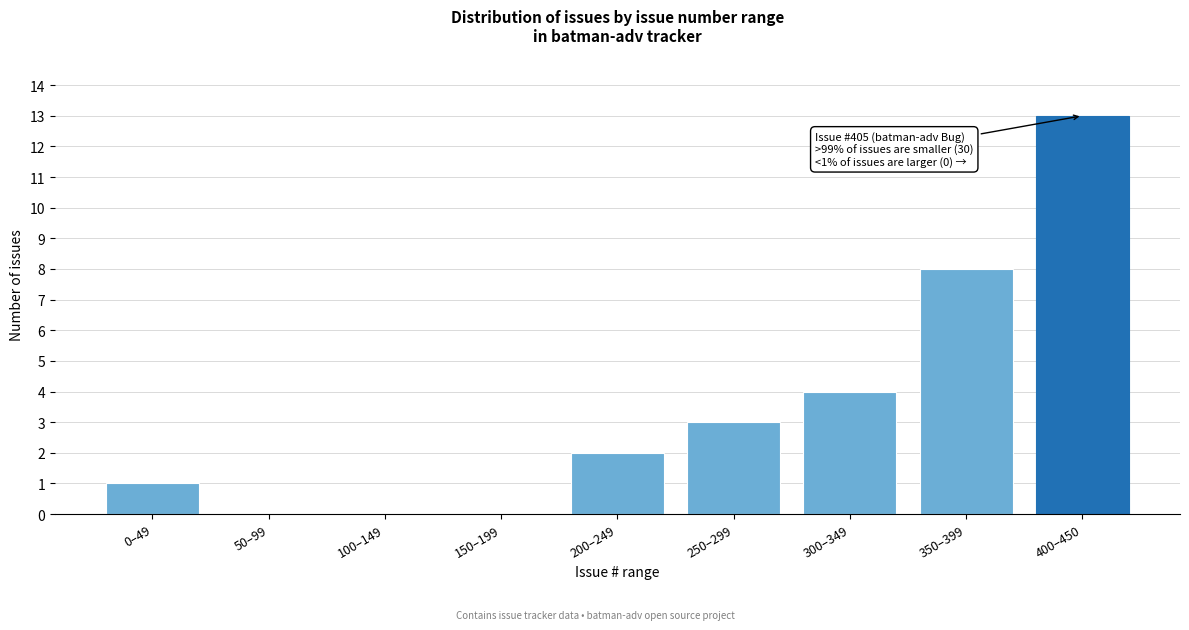

Reading left to right, list all the values displayed in this chart.

0–49=1	50–99=0	100–149=0	150–199=0	200–249=2	250–299=3	300–349=4	350–399=8	400–450=13